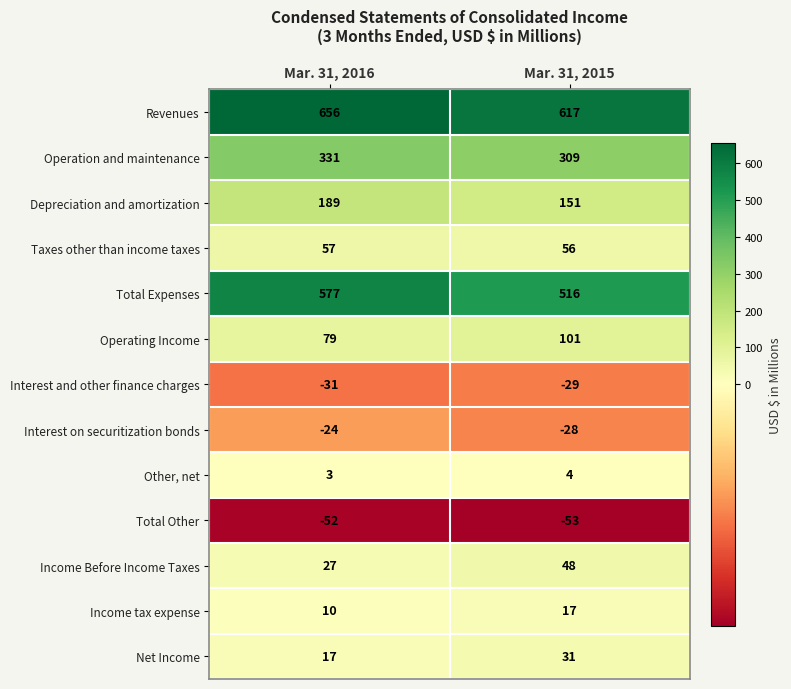

Which series has the largest total across all categories?

Revenues